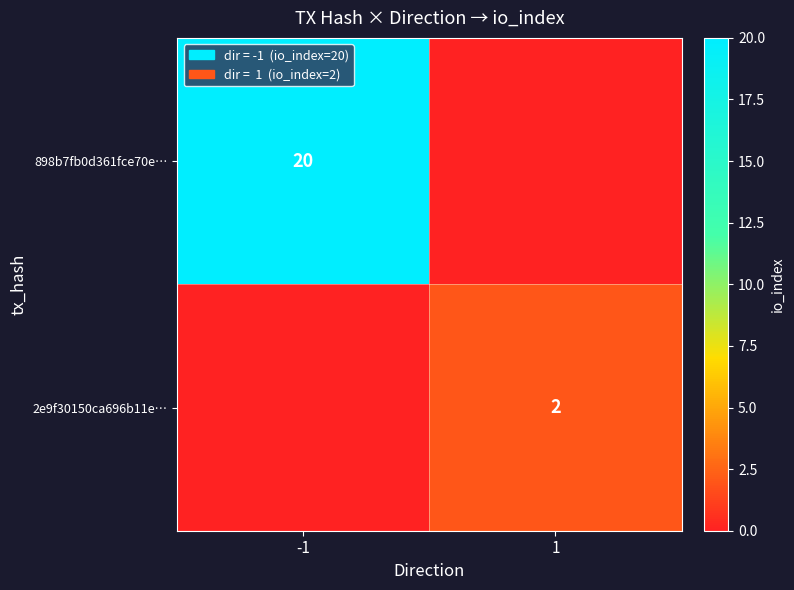

Rank the series by their maximum value, from highest to lowest.

898b7fb0d361fce70e…, 2e9f30150ca696b11e…